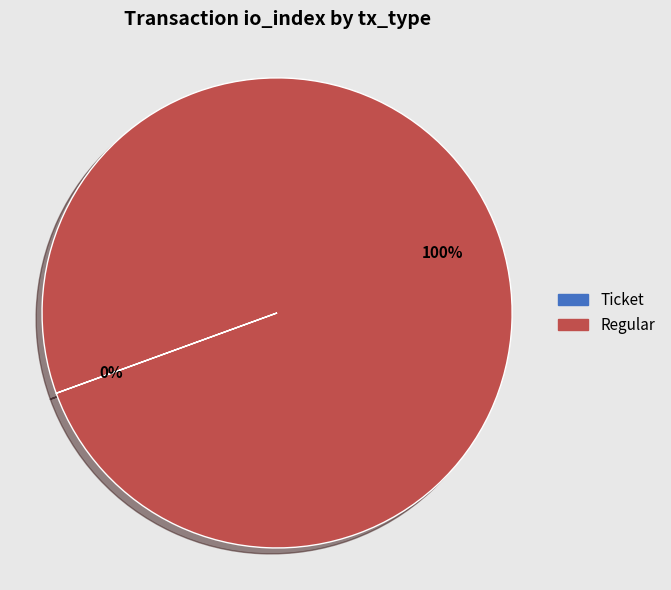

Which category has the biggest portion of the pie?

Regular